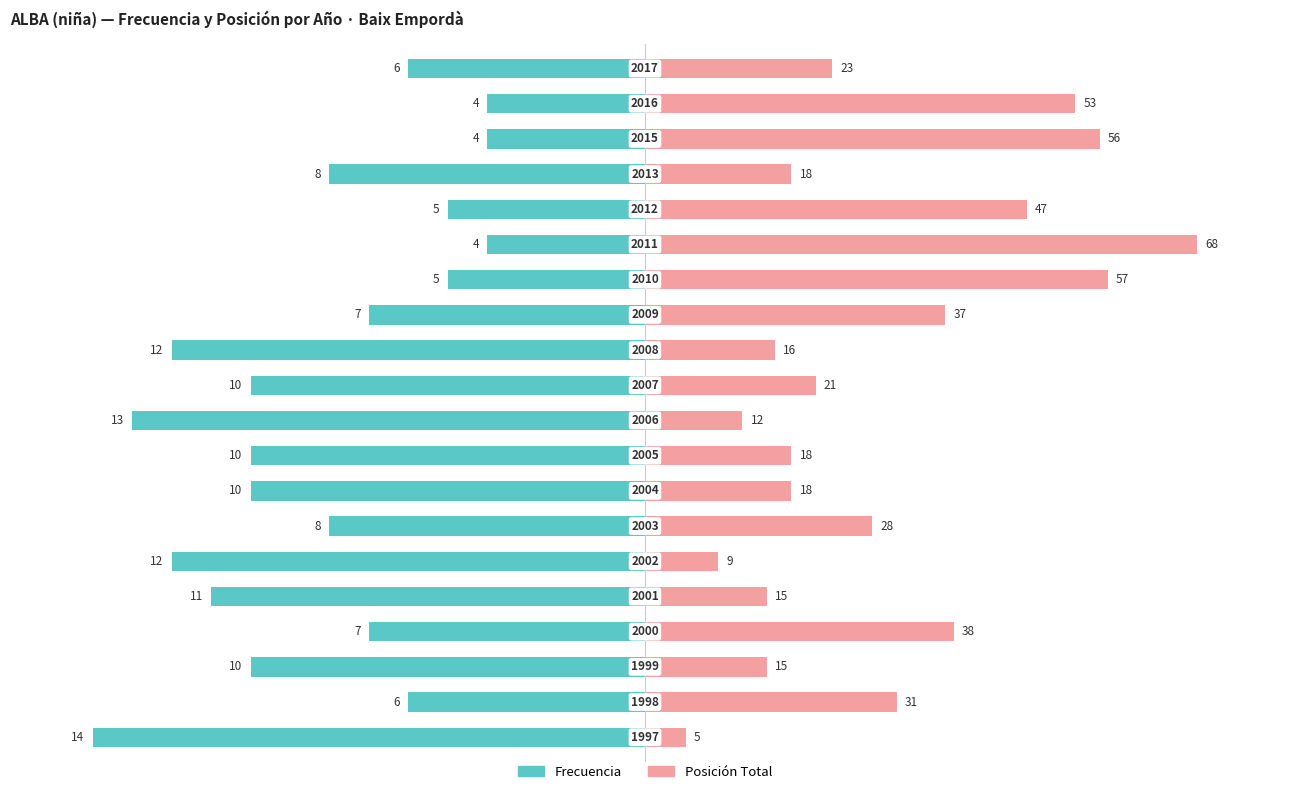

Which series changed the most between 3 and 16?

Posición Total